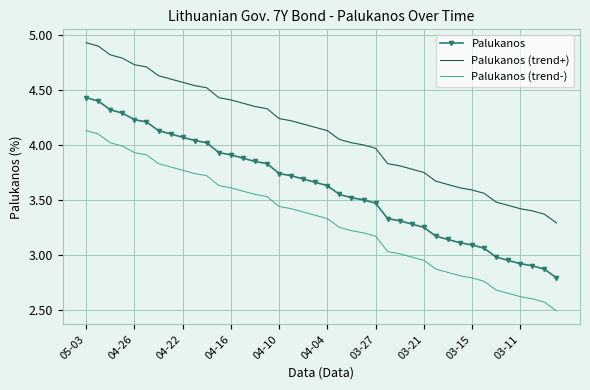

True or false: Palukanos and Palukanos (trend-) cross at least once.

False